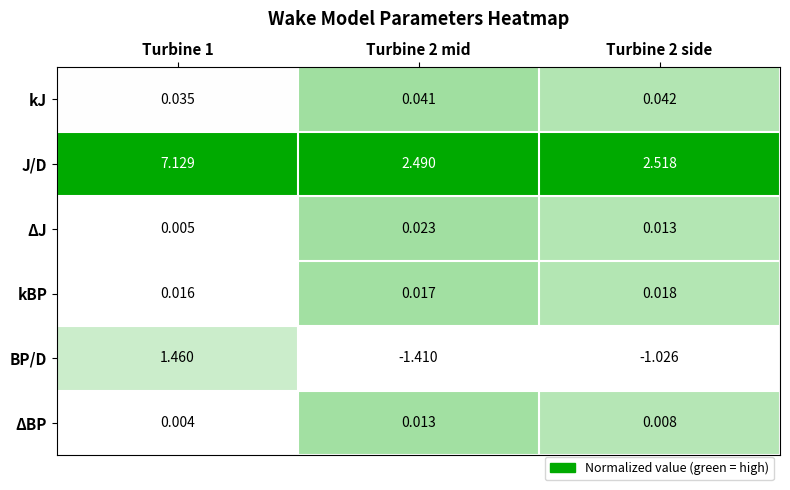

Rank the series by their maximum value, from lowest to highest.

ΔBP, kBP, ΔJ, kJ, BP/D, J/D